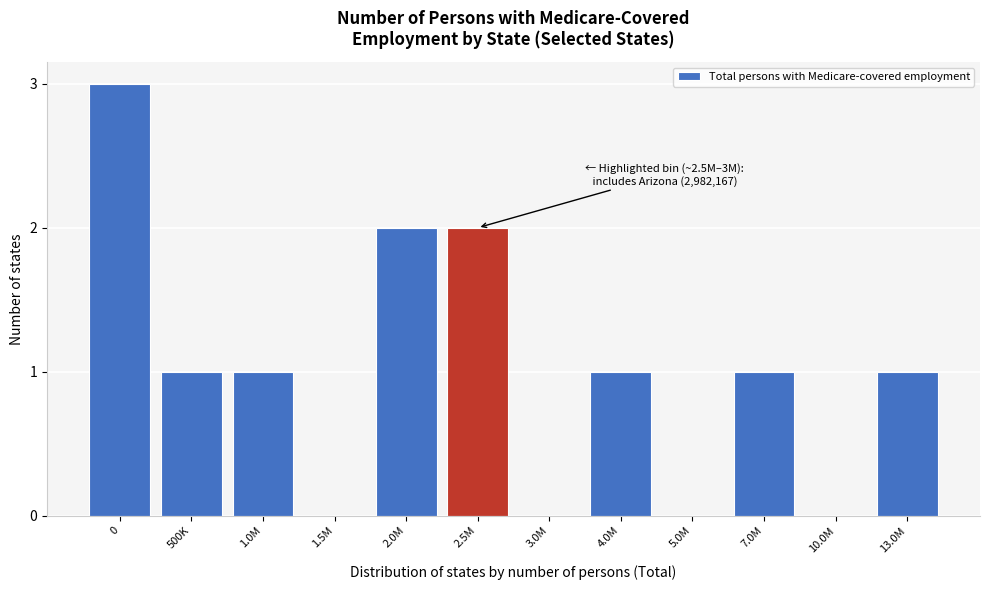

Reading left to right, transcribe all the data shown in this chart.

0=3	500K=1	1.0M=1	1.5M=0	2.0M=2	2.5M=2	3.0M=0	4.0M=1	5.0M=0	7.0M=1	10.0M=0	13.0M=1